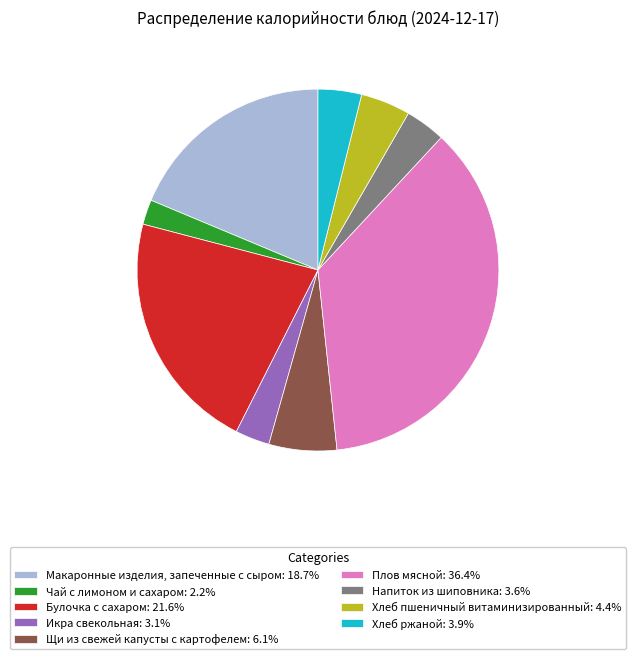

Count the number of slices in the pie.

9